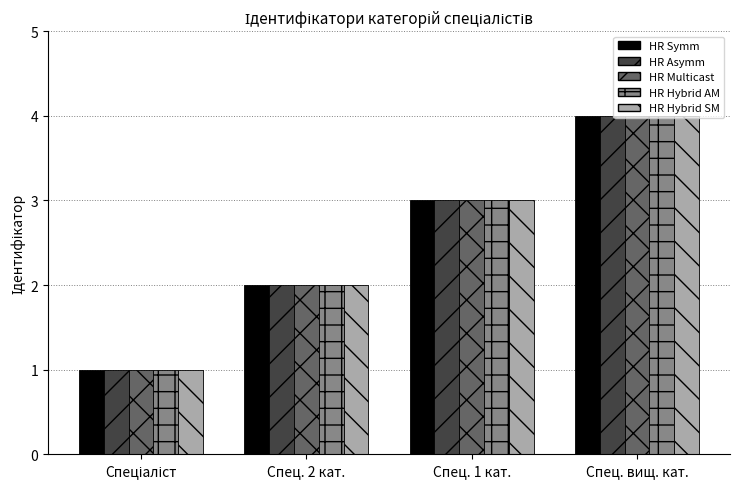

How many groups of bars are there?

4